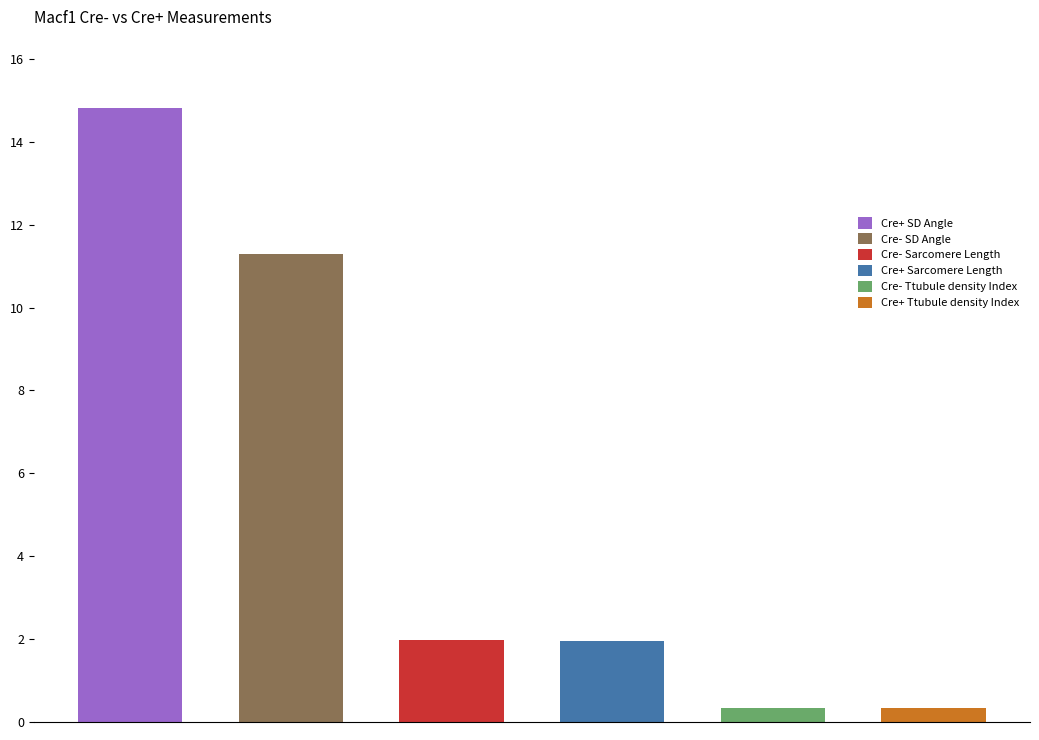

What is the value of the Cre- Ttubule density Index bar at the 8th from the left?

0.3